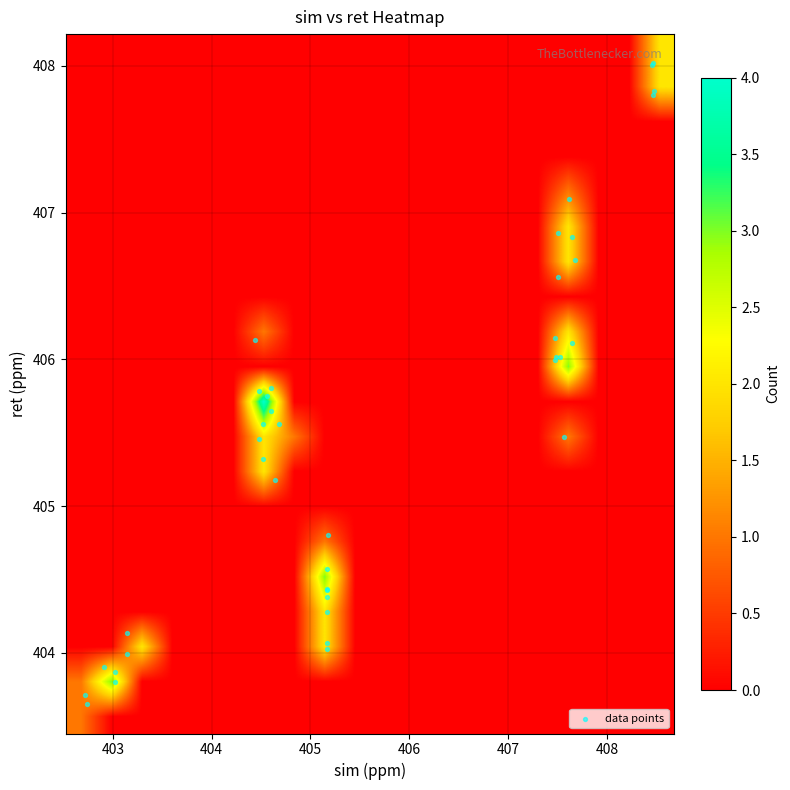

Count the number of categories in the chart.

40